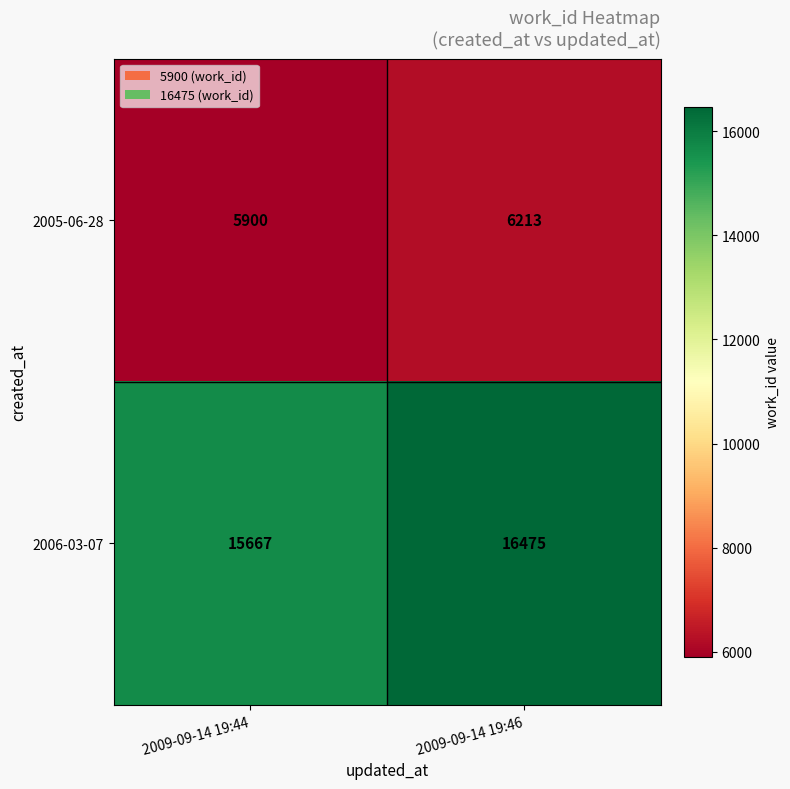

List the series in order of their overall mean, lowest first.

2005-06-28, 2006-03-07